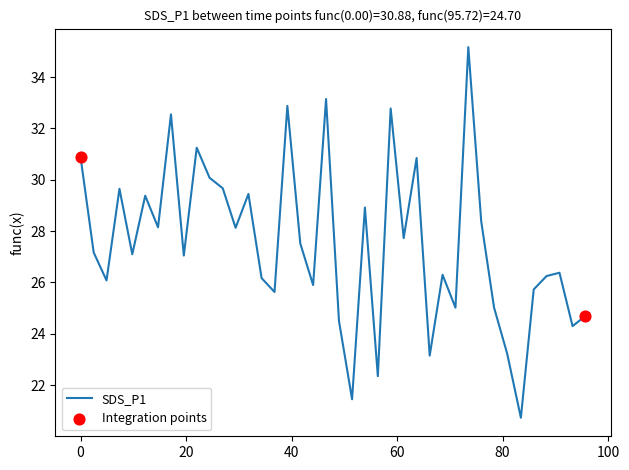

What is the minimum value shown in the chart?

20.7